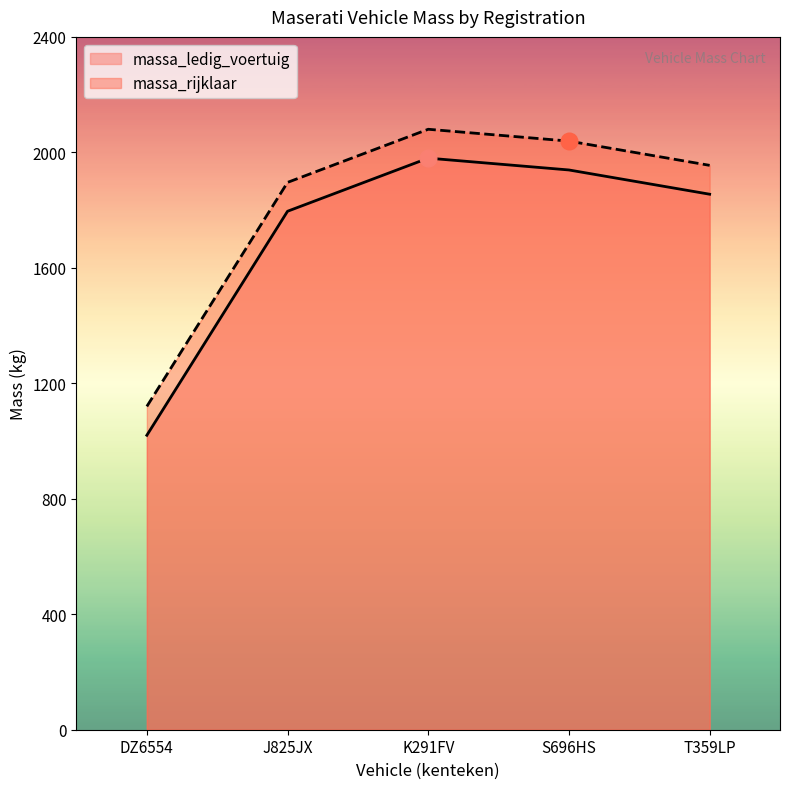

What is the label of the 3rd point from the left?

K291FV